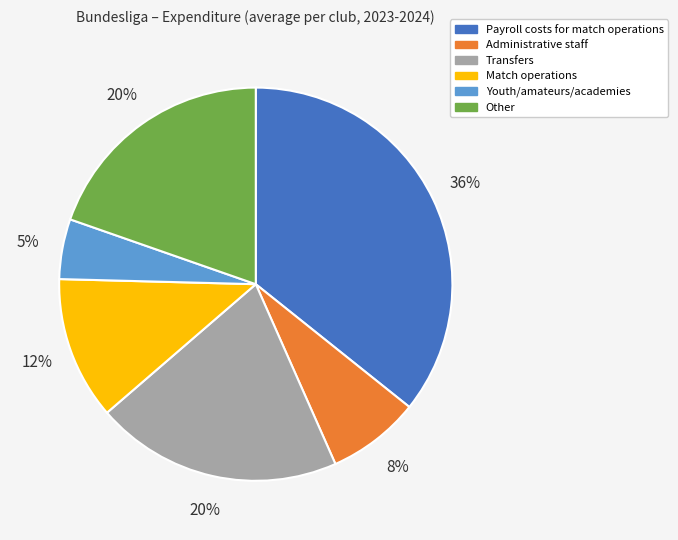

To the nearest percent, what is the difference between the largest and smallest slice percentages?

31%